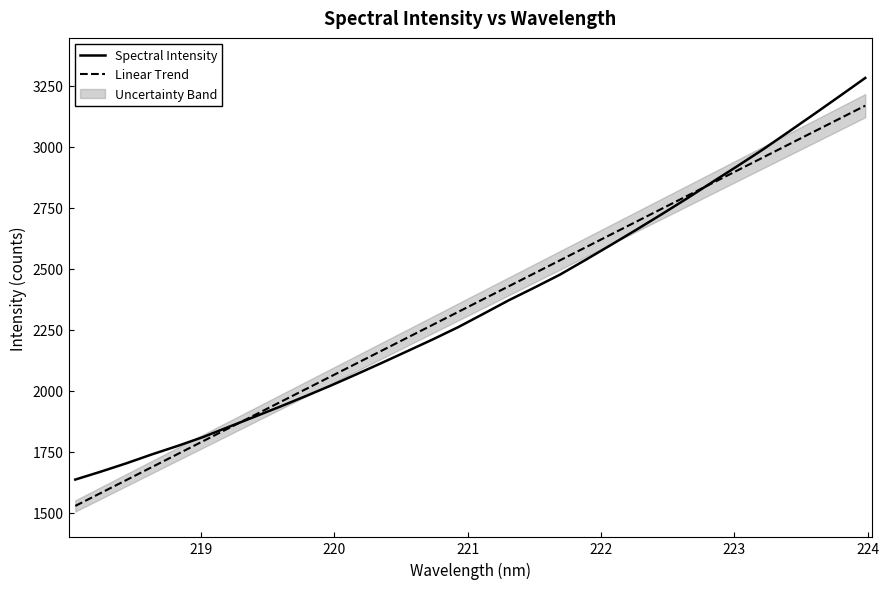

What is the highest value of the Spectral Intensity series?

3281.0